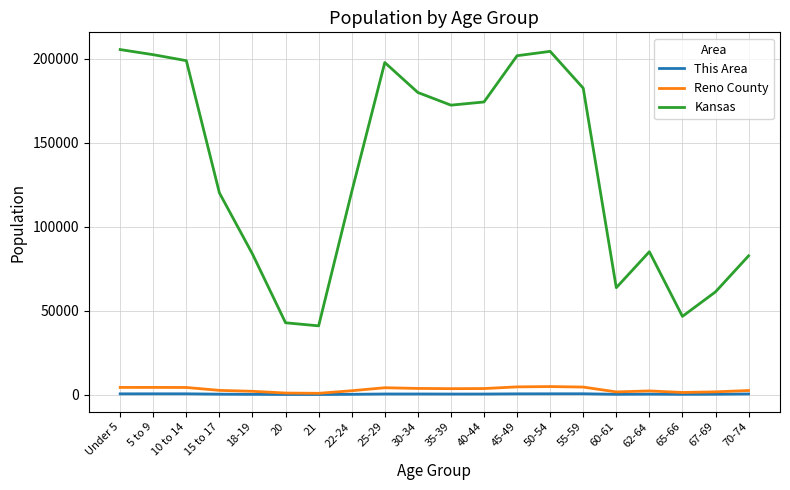

What is the total value across all series at 62-64?

87514